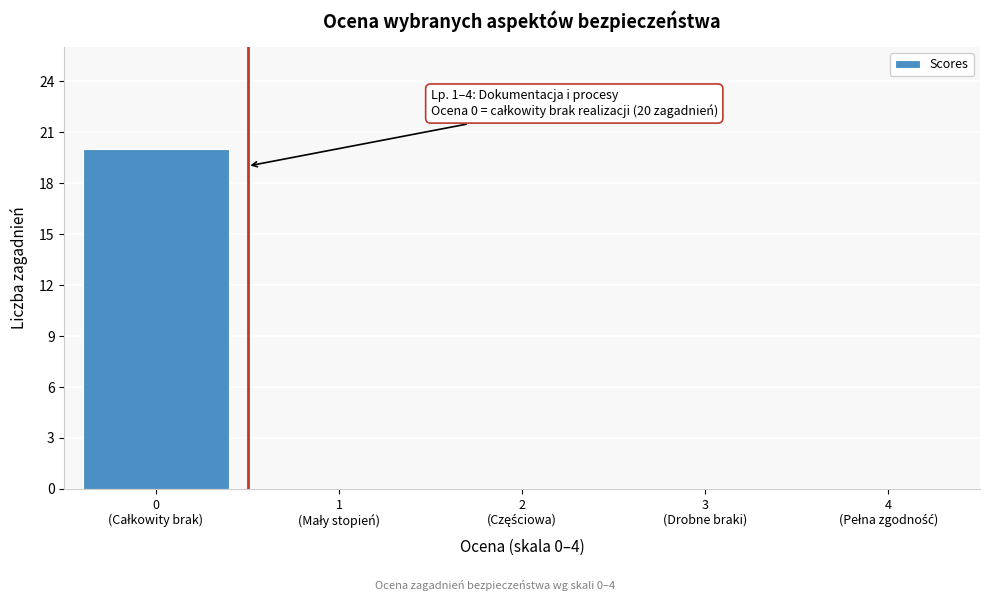

What is the sum of all values?

20